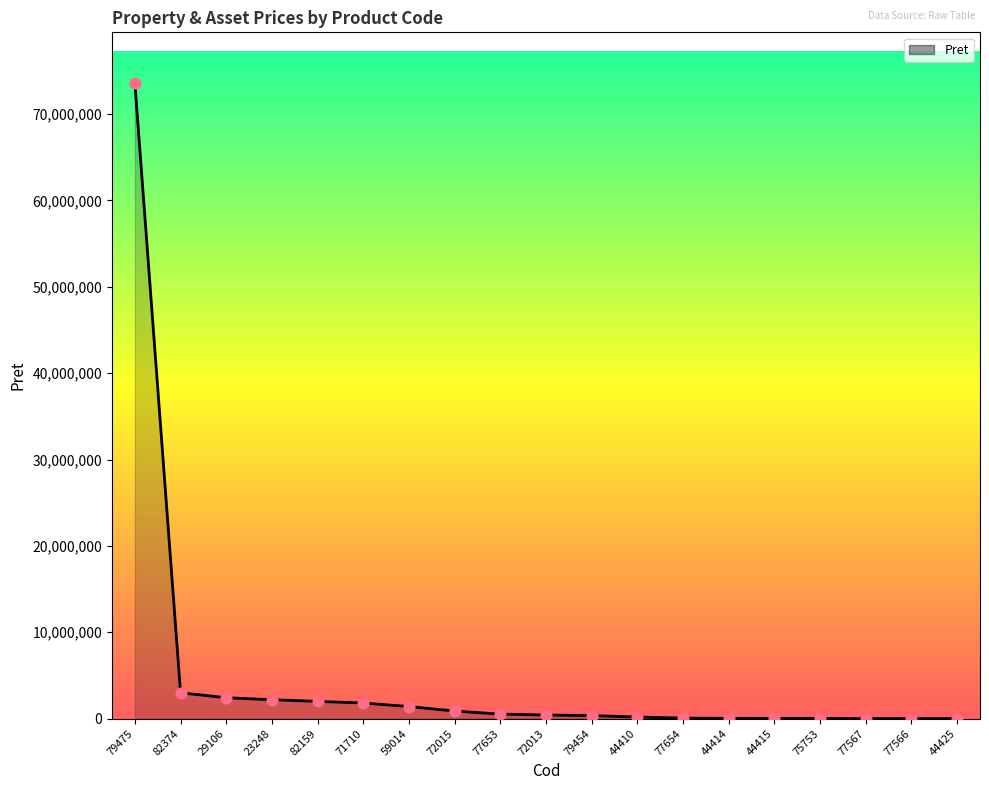

What is the change in value from 44410 to 77654?

-130805.0